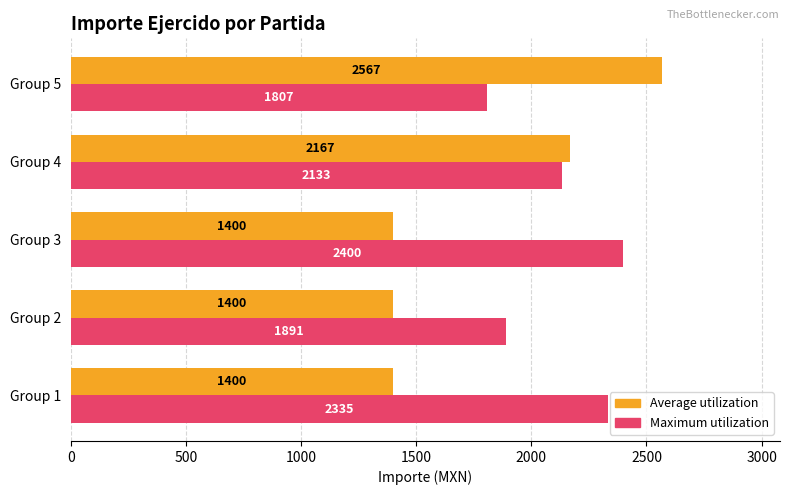

How many data points in Average utilization are above 1400?

2